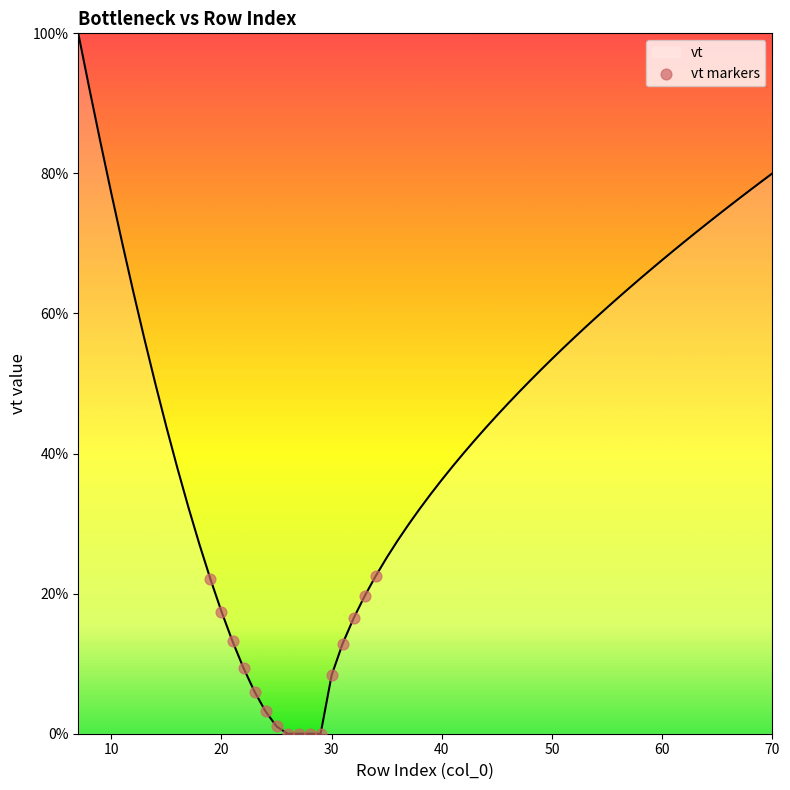

What is the maximum value shown in the chart?

100.0